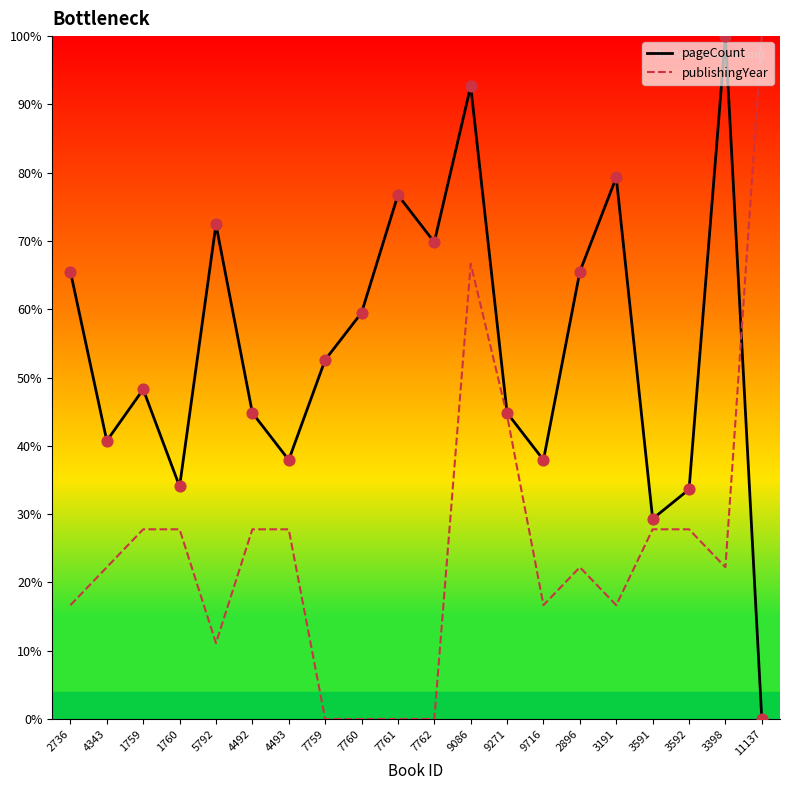

Which series has the largest total across all categories?

pageCount